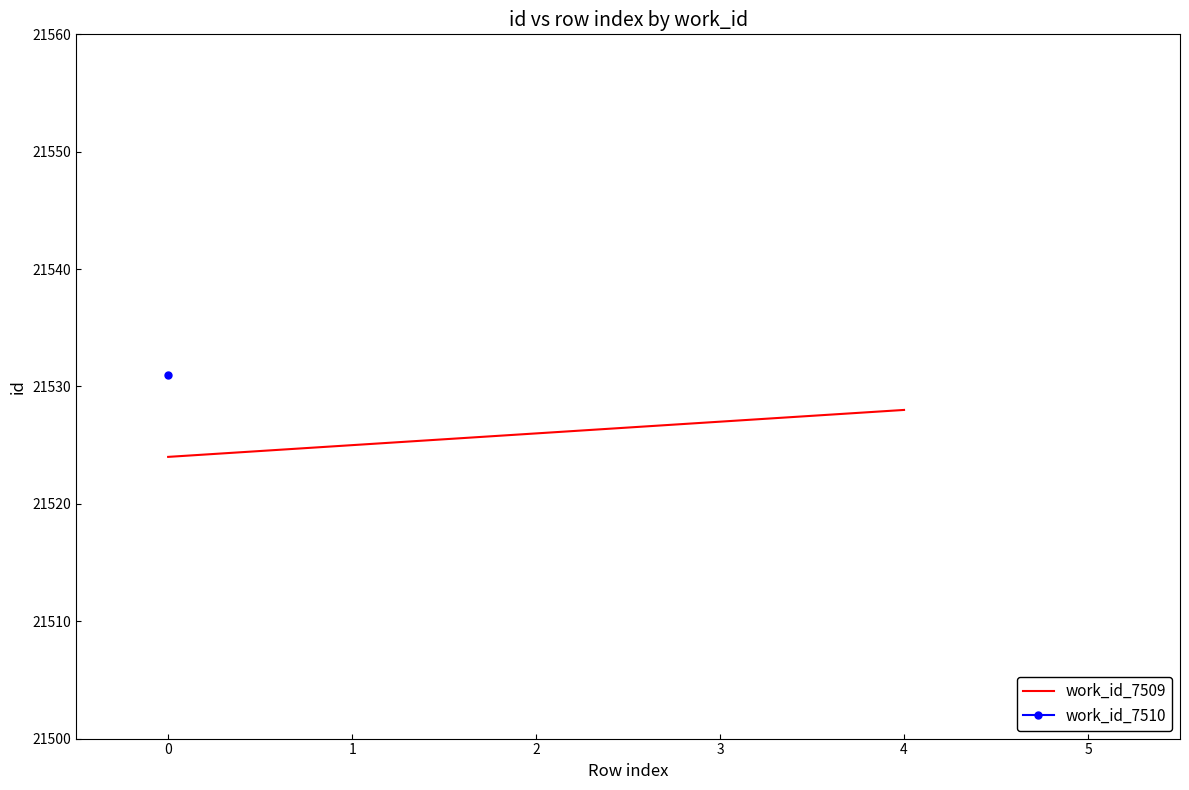

Does the chart display data point markers on the line(s)?

No